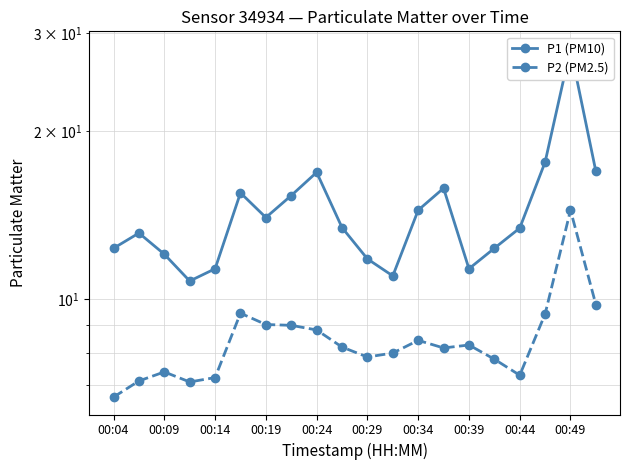

What is the value of the P2 (PM2.5) point at the 16th from the left?

7.8